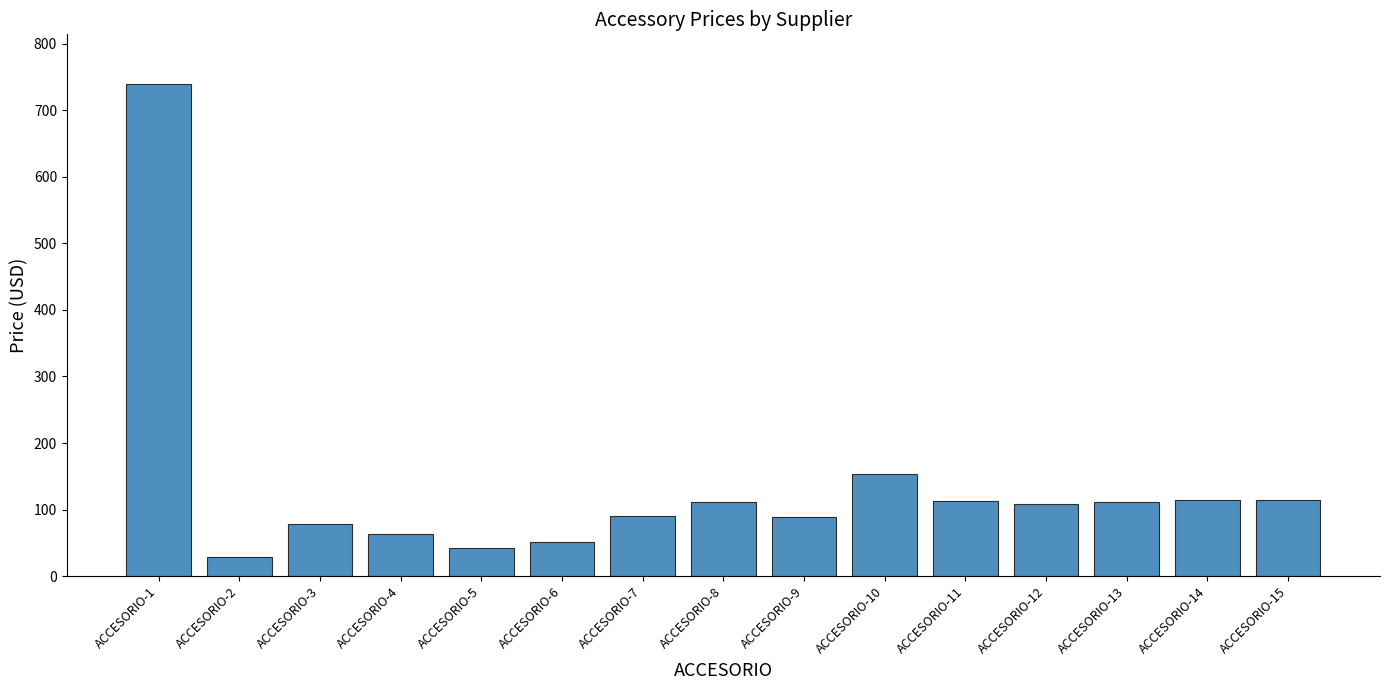

Approximately how many times larger is the value at ACCESORIO-4 compared to ACCESORIO-15?

0.6